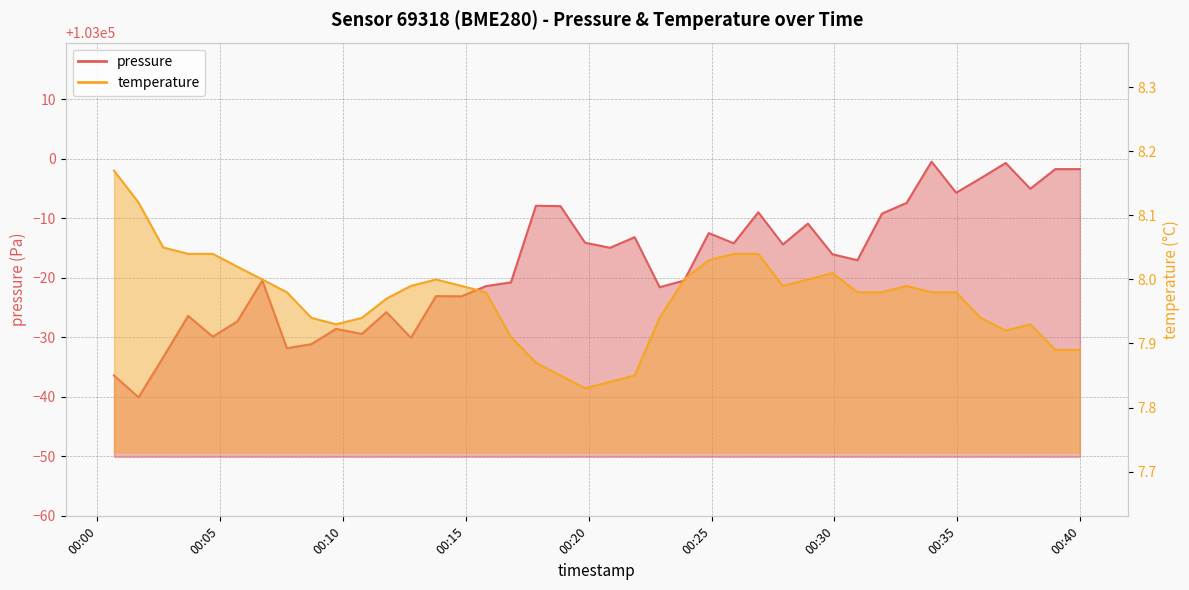

The value of pressure at 2023-11-22T00:27:54 is 102985.6. True or false?

True